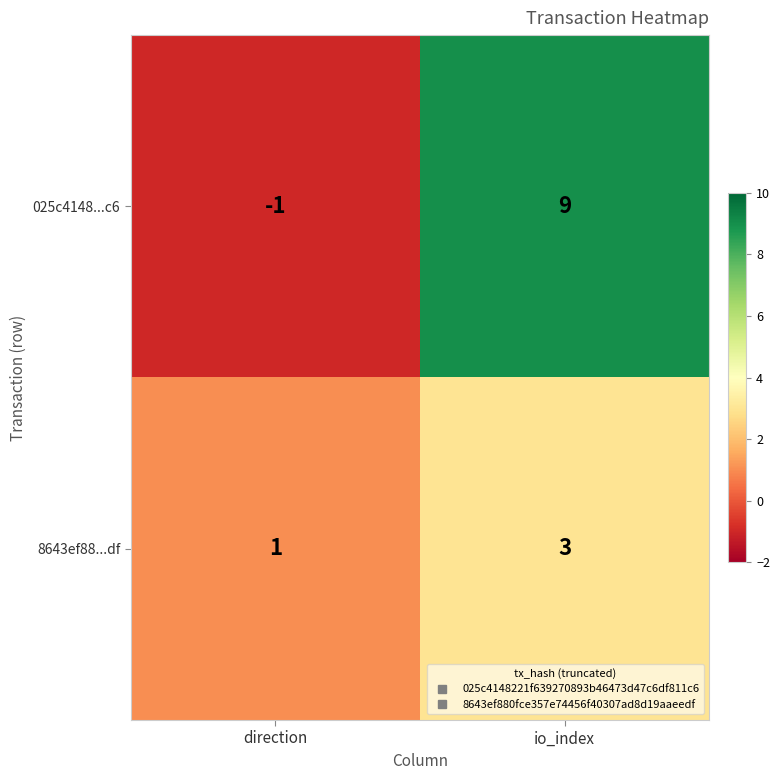

How many positive values does the 025c4148...c6 series have?

1